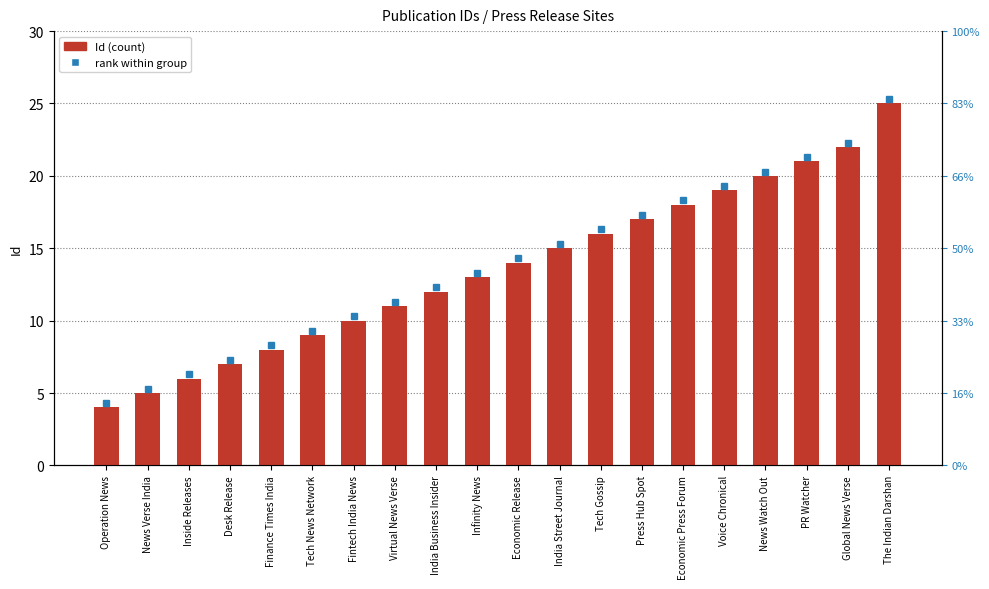

Where is the data nearest to the value 14?

Economic Release